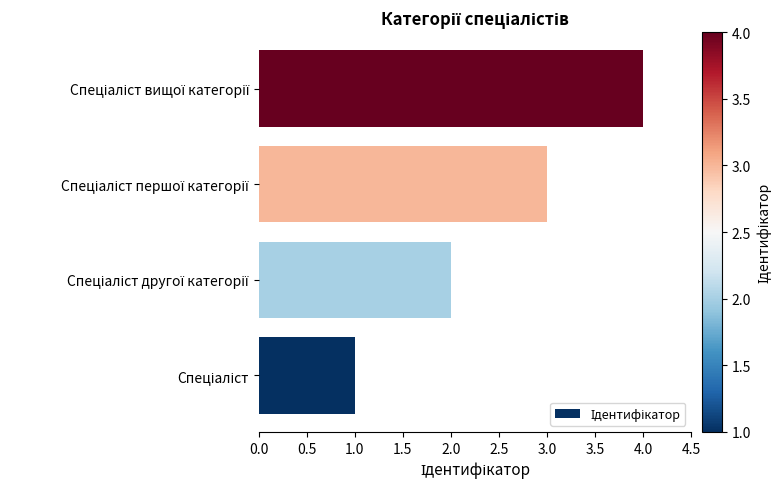

What is the sum of all values?

10